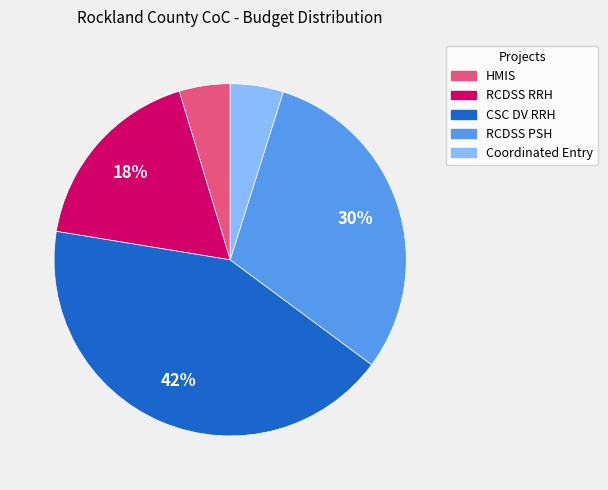

Is there a majority slice in this chart?

No